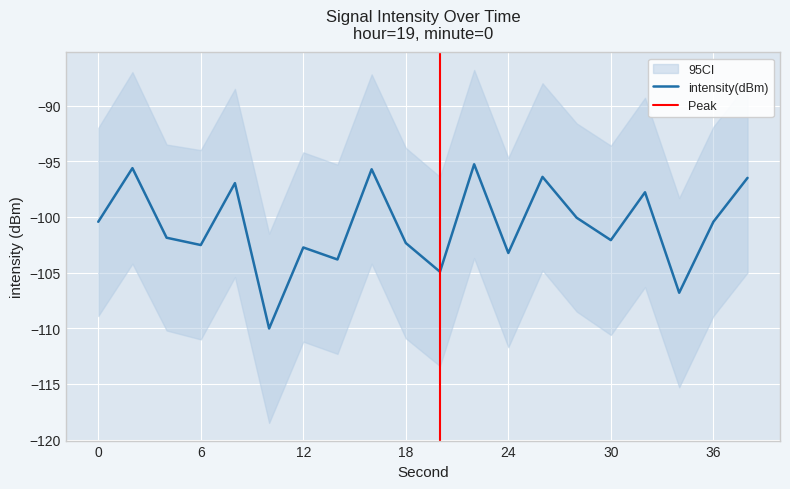

What is the value of the 1st point from the left?

-100.4